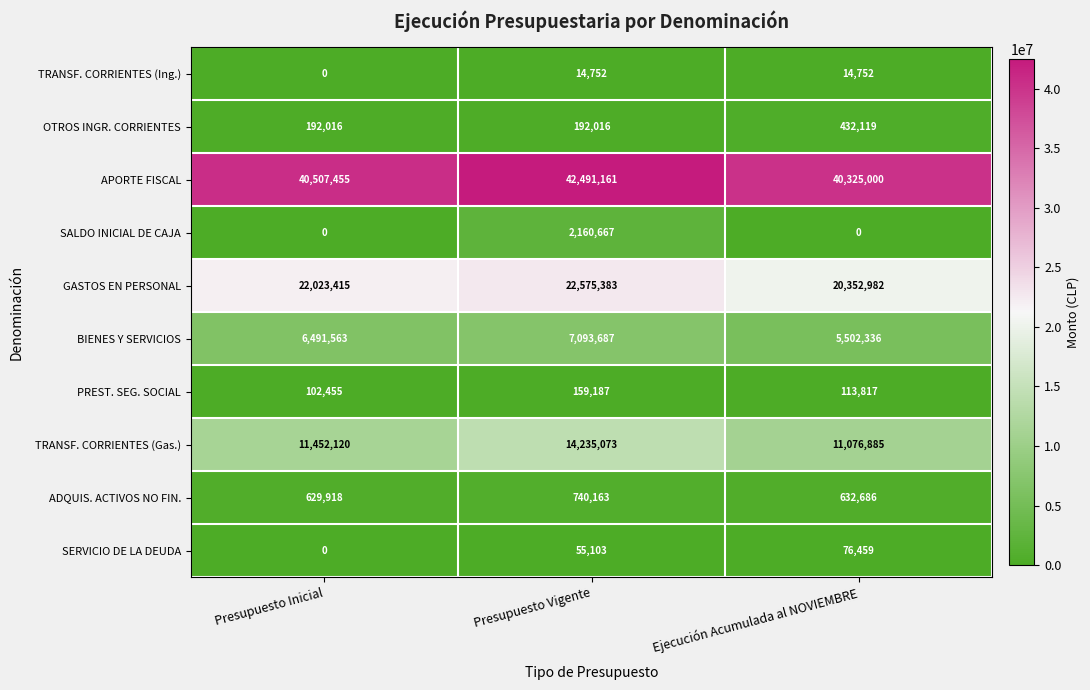

Which series has the widest spread of values?

TRANSF. CORRIENTES (Gas.)